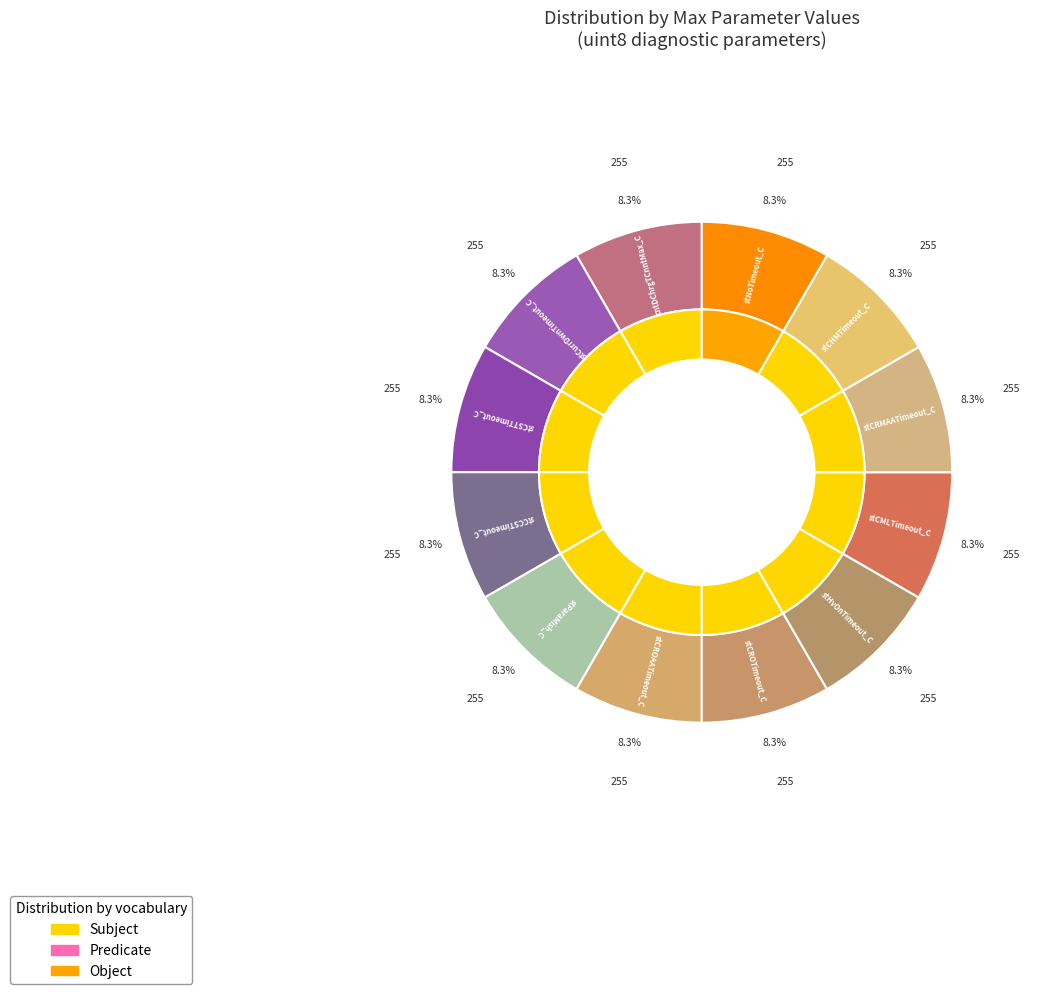

Is there a majority slice in this chart?

No